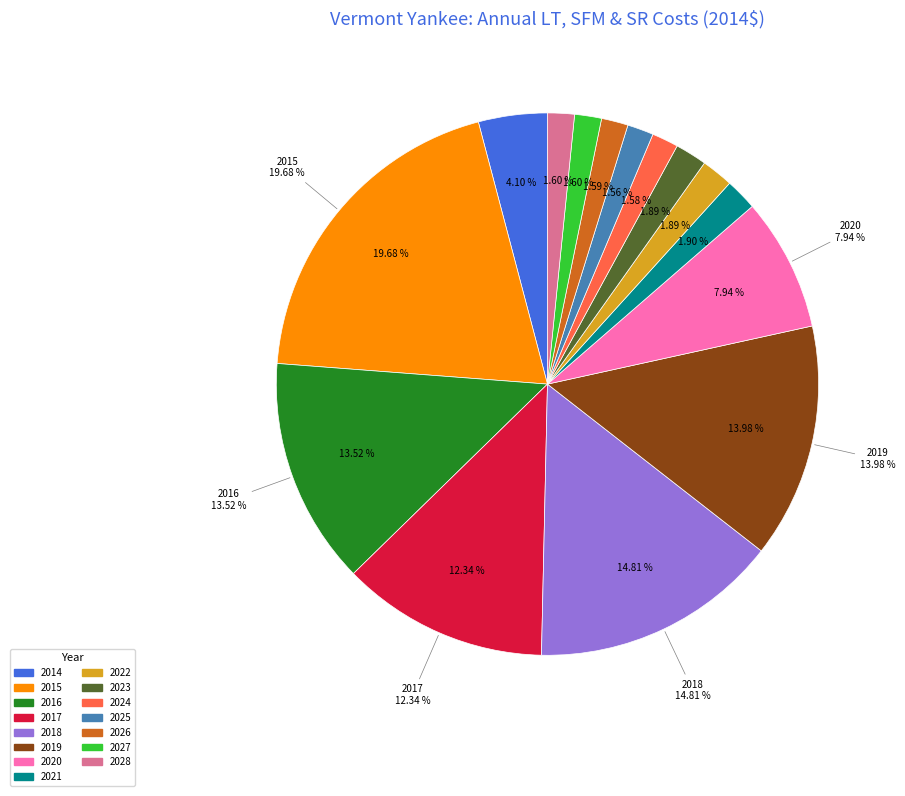

Which slice is the smallest?

2025